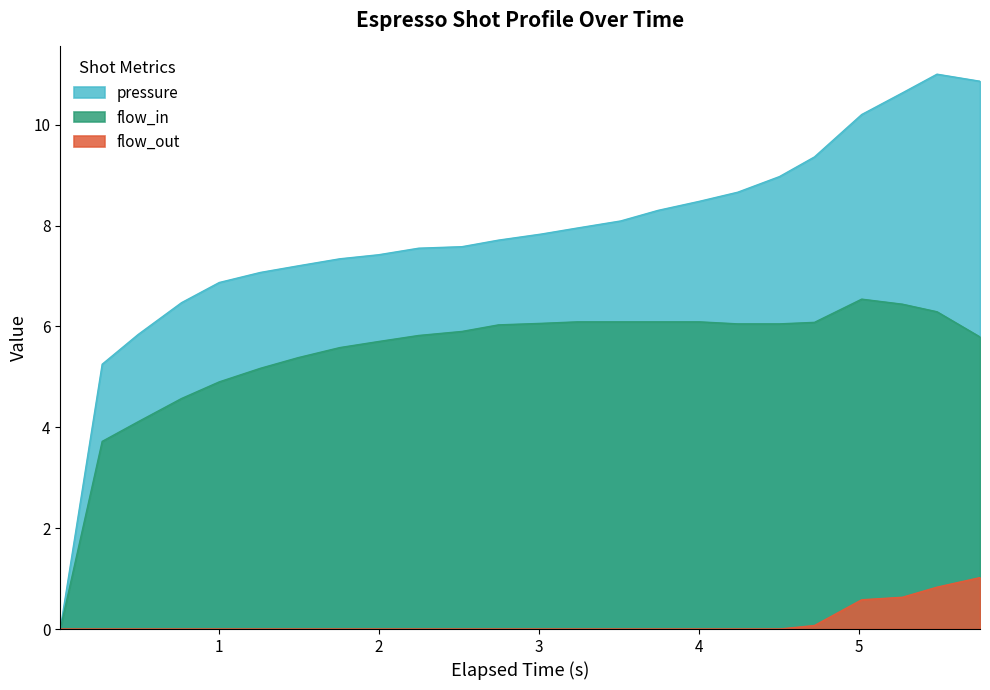

What is the difference between the flow_in values at 14 and 2?

2.0